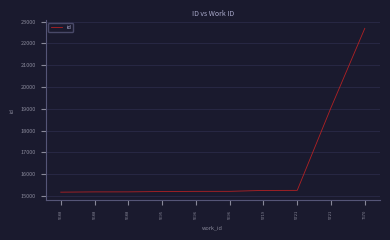

What is the value of the 4th point from the left?

15198